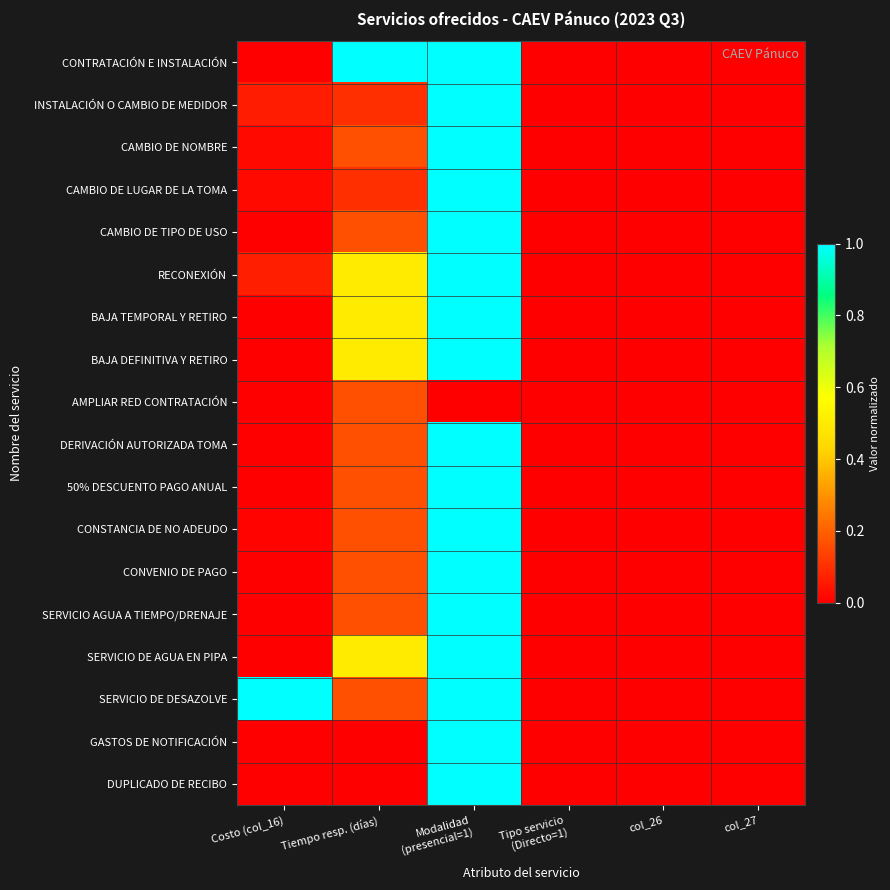

Reading left to right, transcribe all the data shown in this chart.

CONTRATACIÓN E INSTALACIÓN: Costo (col_16)=0.0	Tiempo resp. (días)=1.0	Modalidad
(presencial=1)=1.0	Tipo servicio
(Directo=1)=0.0	col_26=0.0	col_27=0.0
INSTALACIÓN O CAMBIO DE MEDIDOR: Costo (col_16)=0.1	Tiempo resp. (días)=0.1	Modalidad
(presencial=1)=1.0	Tipo servicio
(Directo=1)=0.0	col_26=0.0	col_27=0.0
CAMBIO DE NOMBRE: Costo (col_16)=0.0	Tiempo resp. (días)=0.2	Modalidad
(presencial=1)=1.0	Tipo servicio
(Directo=1)=0.0	col_26=0.0	col_27=0.0
CAMBIO DE LUGAR DE LA TOMA: Costo (col_16)=0.0	Tiempo resp. (días)=0.1	Modalidad
(presencial=1)=1.0	Tipo servicio
(Directo=1)=0.0	col_26=0.0	col_27=0.0
CAMBIO DE TIPO DE USO: Costo (col_16)=0.0	Tiempo resp. (días)=0.2	Modalidad
(presencial=1)=1.0	Tipo servicio
(Directo=1)=0.0	col_26=0.0	col_27=0.0
RECONEXIÓN: Costo (col_16)=0.1	Tiempo resp. (días)=0.5	Modalidad
(presencial=1)=1.0	Tipo servicio
(Directo=1)=0.0	col_26=0.0	col_27=0.0
BAJA TEMPORAL Y RETIRO: Costo (col_16)=0.0	Tiempo resp. (días)=0.5	Modalidad
(presencial=1)=1.0	Tipo servicio
(Directo=1)=0.0	col_26=0.0	col_27=0.0
BAJA DEFINITIVA Y RETIRO: Costo (col_16)=0.0	Tiempo resp. (días)=0.5	Modalidad
(presencial=1)=1.0	Tipo servicio
(Directo=1)=0.0	col_26=0.0	col_27=0.0
AMPLIAR RED CONTRATACIÓN: Costo (col_16)=0.0	Tiempo resp. (días)=0.2	Modalidad
(presencial=1)=0.0	Tipo servicio
(Directo=1)=0.0	col_26=0.0	col_27=0.0
DERIVACIÓN AUTORIZADA TOMA: Costo (col_16)=0.0	Tiempo resp. (días)=0.2	Modalidad
(presencial=1)=1.0	Tipo servicio
(Directo=1)=0.0	col_26=0.0	col_27=0.0
50% DESCUENTO PAGO ANUAL: Costo (col_16)=0.0	Tiempo resp. (días)=0.2	Modalidad
(presencial=1)=1.0	Tipo servicio
(Directo=1)=0.0	col_26=0.0	col_27=0.0
CONSTANCIA DE NO ADEUDO: Costo (col_16)=0.0	Tiempo resp. (días)=0.2	Modalidad
(presencial=1)=1.0	Tipo servicio
(Directo=1)=0.0	col_26=0.0	col_27=0.0
CONVENIO DE PAGO: Costo (col_16)=0.0	Tiempo resp. (días)=0.2	Modalidad
(presencial=1)=1.0	Tipo servicio
(Directo=1)=0.0	col_26=0.0	col_27=0.0
SERVICIO AGUA A TIEMPO/DRENAJE: Costo (col_16)=0.0	Tiempo resp. (días)=0.2	Modalidad
(presencial=1)=1.0	Tipo servicio
(Directo=1)=0.0	col_26=0.0	col_27=0.0
SERVICIO DE AGUA EN PIPA: Costo (col_16)=0.0	Tiempo resp. (días)=0.5	Modalidad
(presencial=1)=1.0	Tipo servicio
(Directo=1)=0.0	col_26=0.0	col_27=0.0
SERVICIO DE DESAZOLVE: Costo (col_16)=1.0	Tiempo resp. (días)=0.2	Modalidad
(presencial=1)=1.0	Tipo servicio
(Directo=1)=0.0	col_26=0.0	col_27=0.0
GASTOS DE NOTIFICACIÓN: Costo (col_16)=0.0	Tiempo resp. (días)=0.0	Modalidad
(presencial=1)=1.0	Tipo servicio
(Directo=1)=0.0	col_26=0.0	col_27=0.0
DUPLICADO DE RECIBO: Costo (col_16)=0.0	Tiempo resp. (días)=0.0	Modalidad
(presencial=1)=1.0	Tipo servicio
(Directo=1)=0.0	col_26=0.0	col_27=0.0